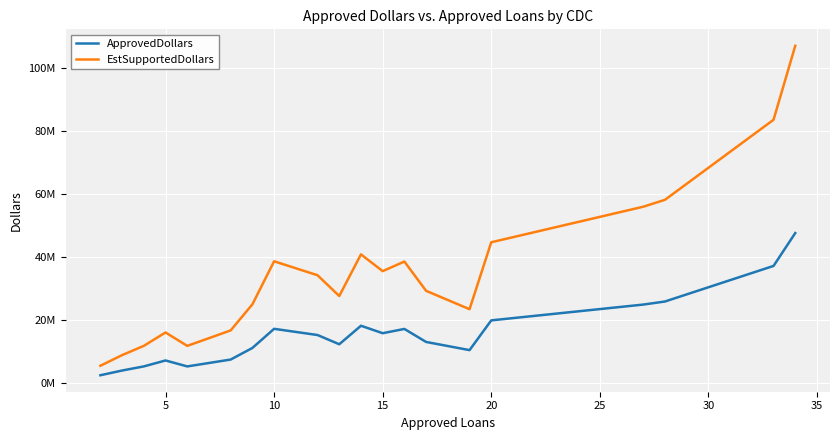

Does the chart display data point markers on the line(s)?

No